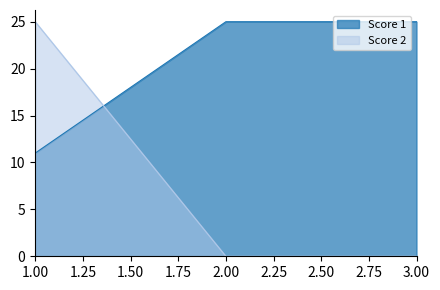

What is the total value across all series at 1.00?

36